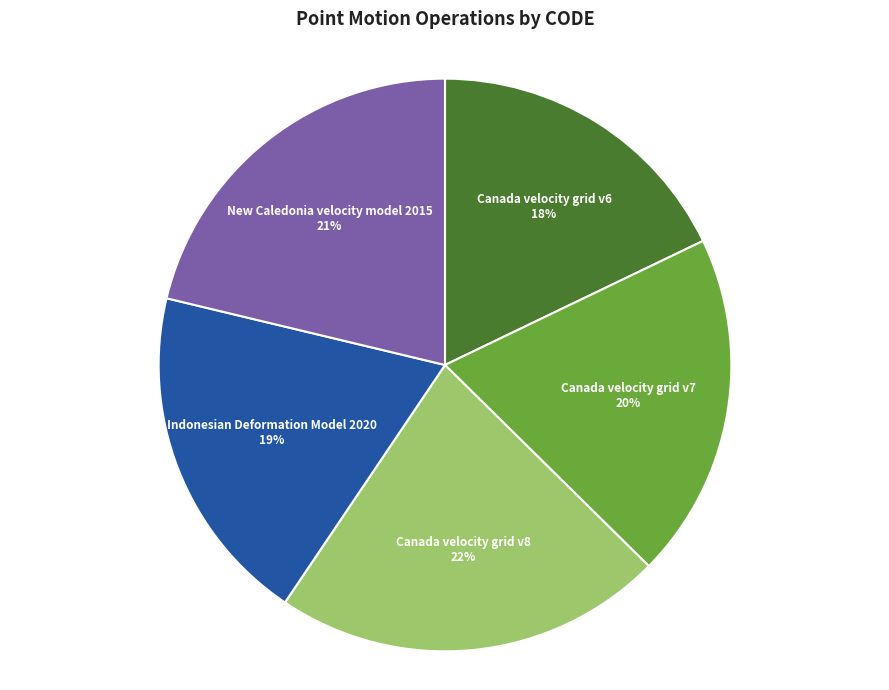

Is it true that Canada velocity grid v7 is 26% of the pie?

False